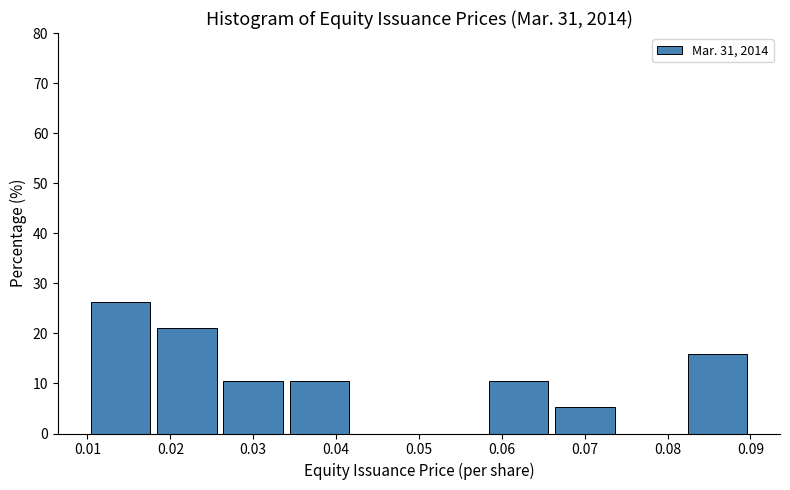

How tall is the bar that spans 0.026 to 0.034 on the x-axis? The values are not printed on the chart, so give them approximately, as read against the axis.

11